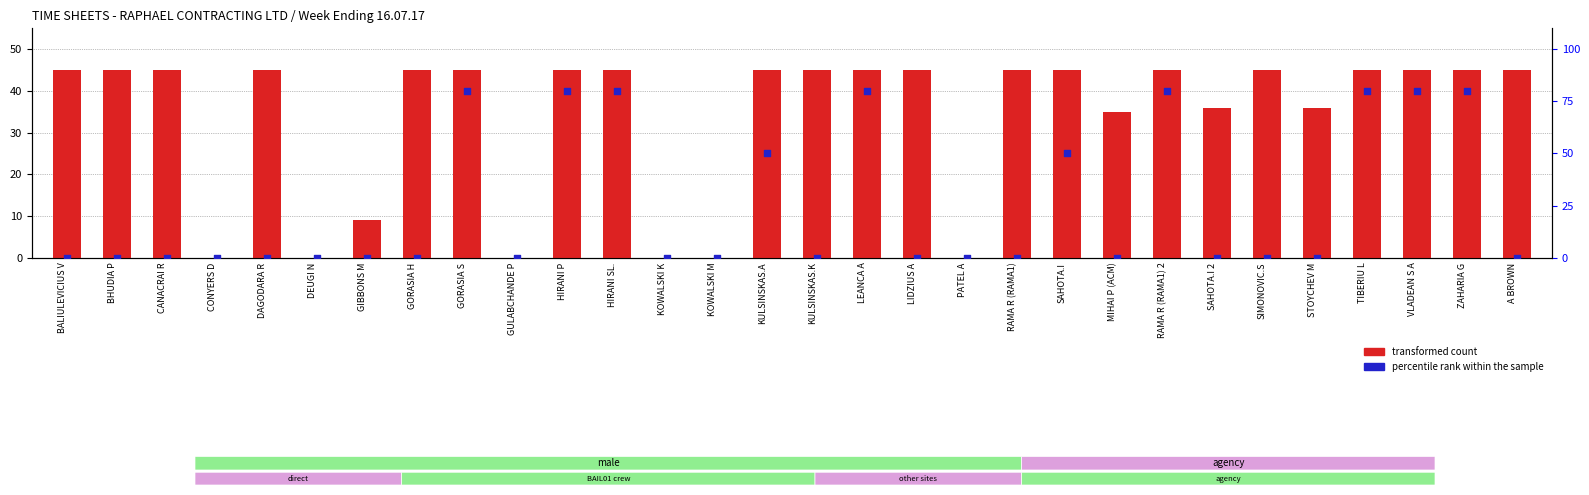

Is the value of percentile rank within the sample at GORASIA S greater than the value of transformed count at TIBERIU L?

Yes